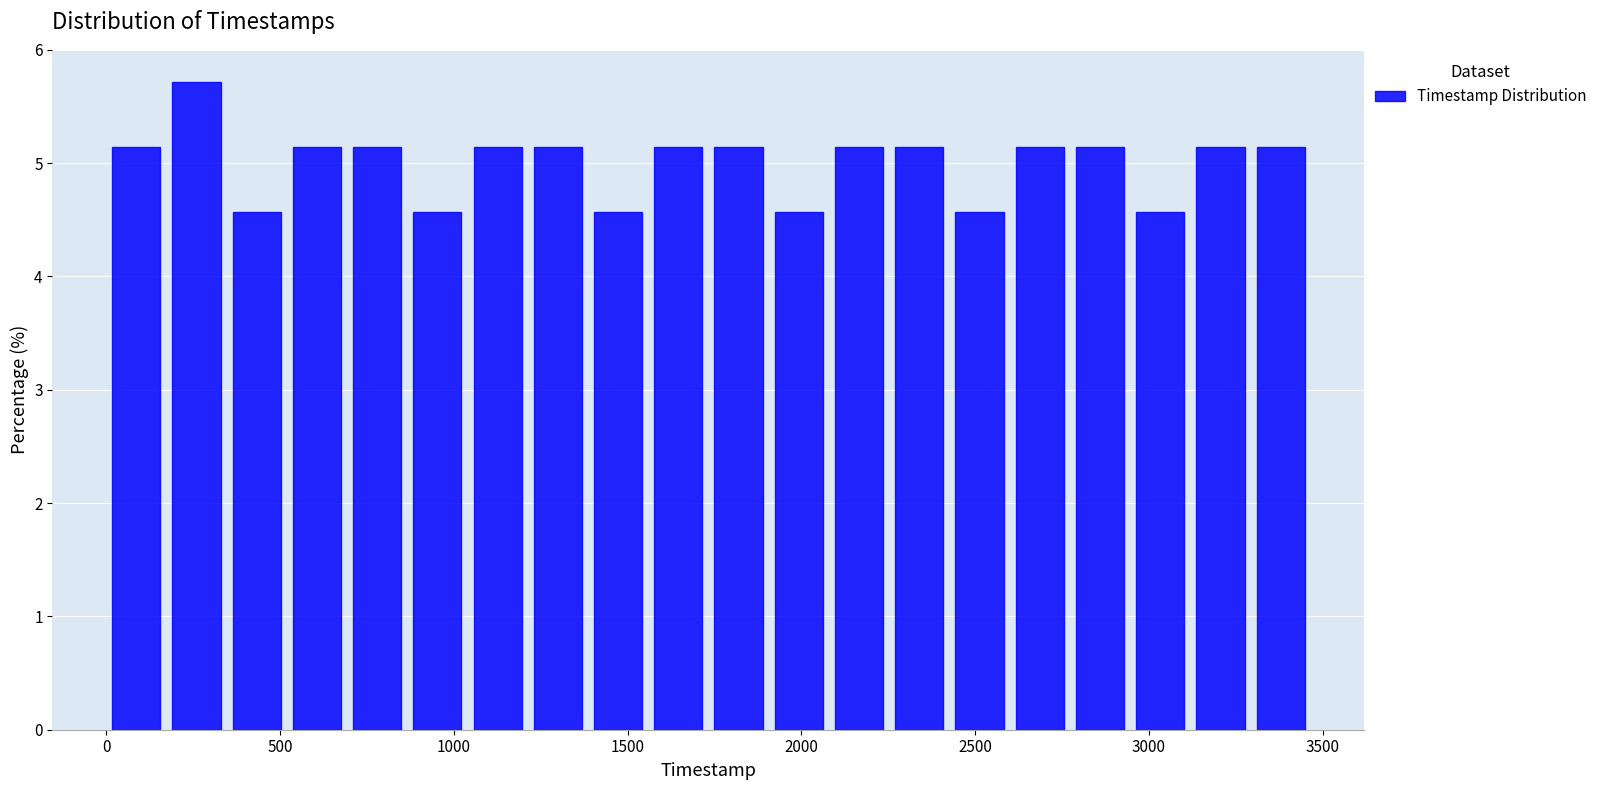

Read against the x-axis, roughly where is the centre of the tallest bar?

250